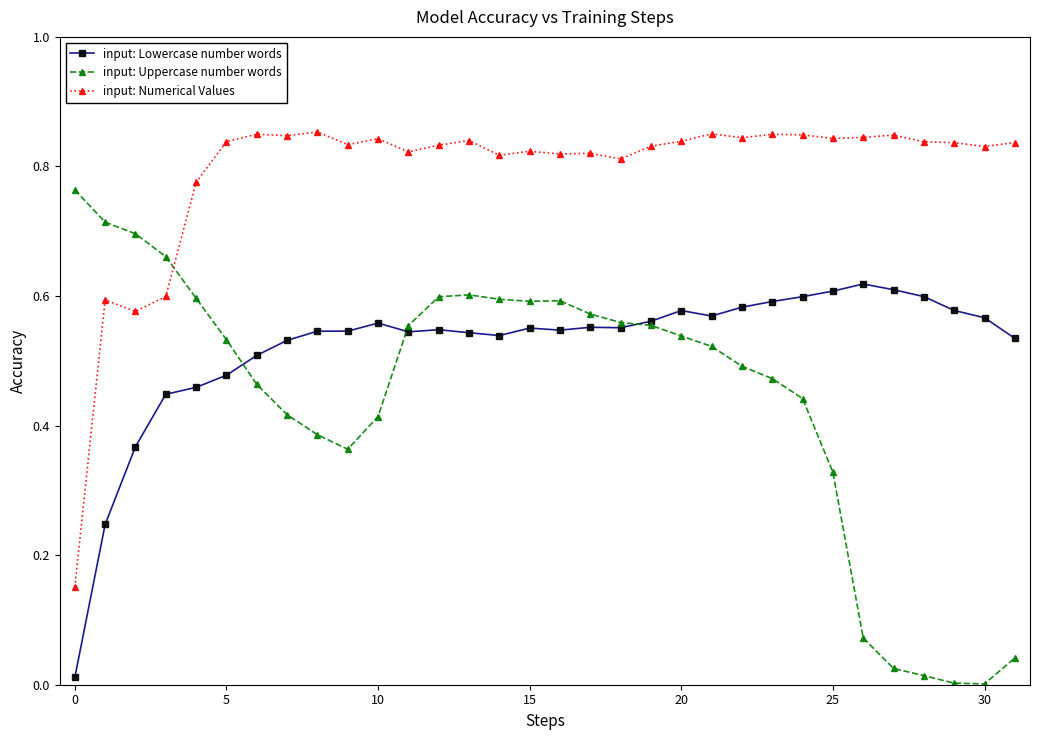

How many lines are shown in the chart?

3